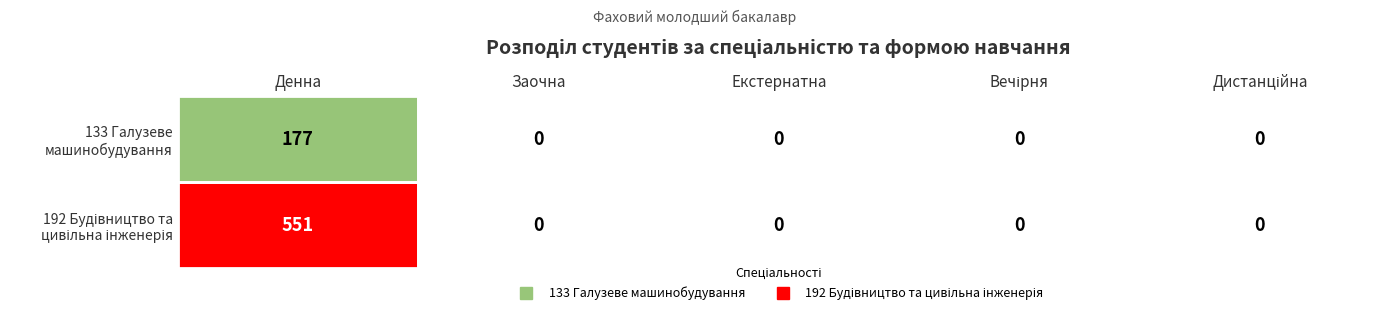

What is the sum of the 133 Галузеве машинобудування values at Заочна and Денна?

177